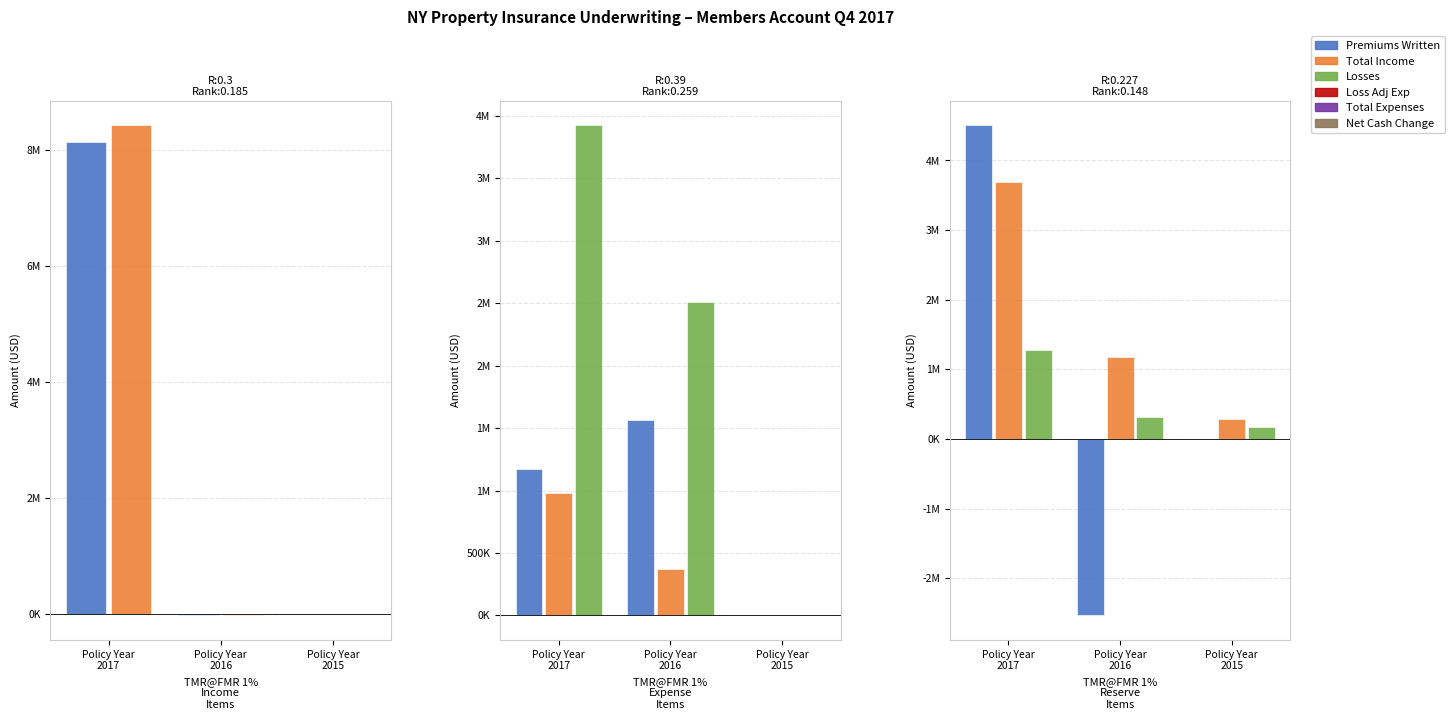

Which series changed the most between 1 and 2?

Total Income